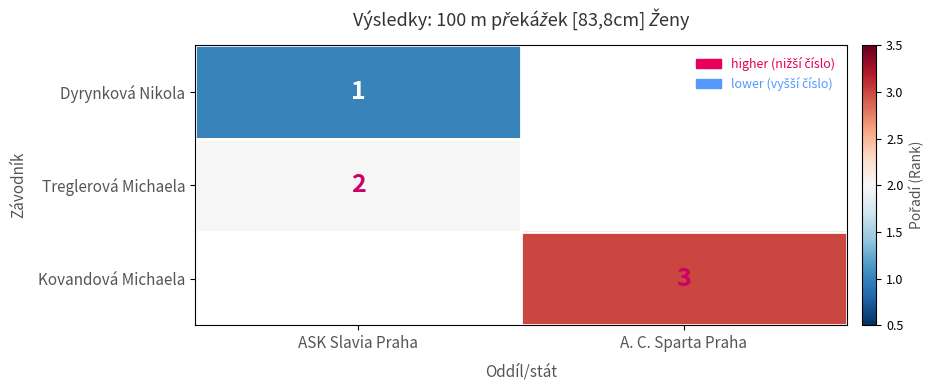

True or false: Dyrynková Nikola has a value of 0 at ASK Slavia Praha.

False